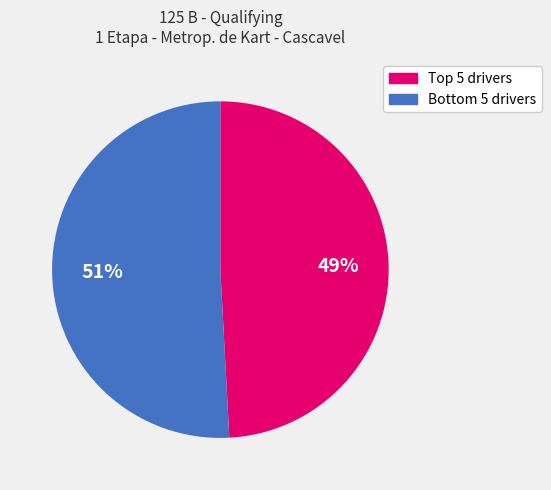

To the nearest percent, what is the difference between the largest and smallest slice percentages?

2%